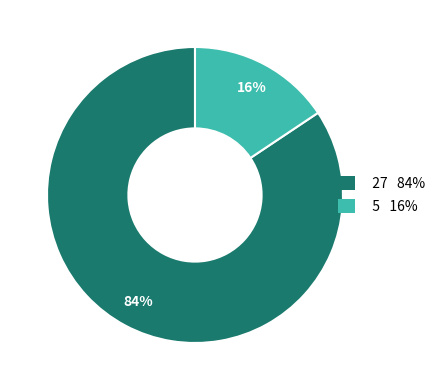

To the nearest percent, what portion does 5 represent?

16%